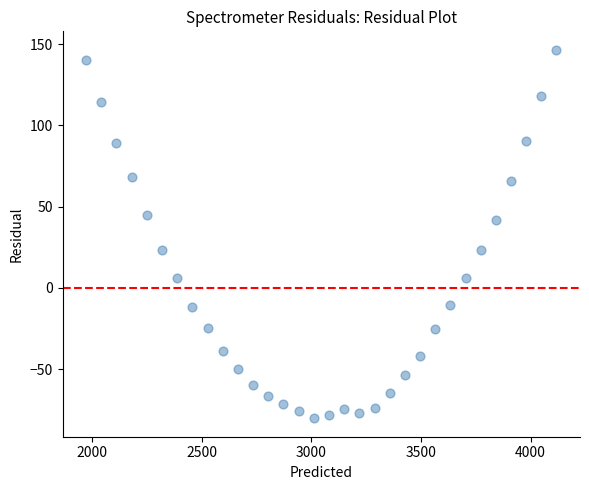

What is the range of Y values (max minus min)?

226.9